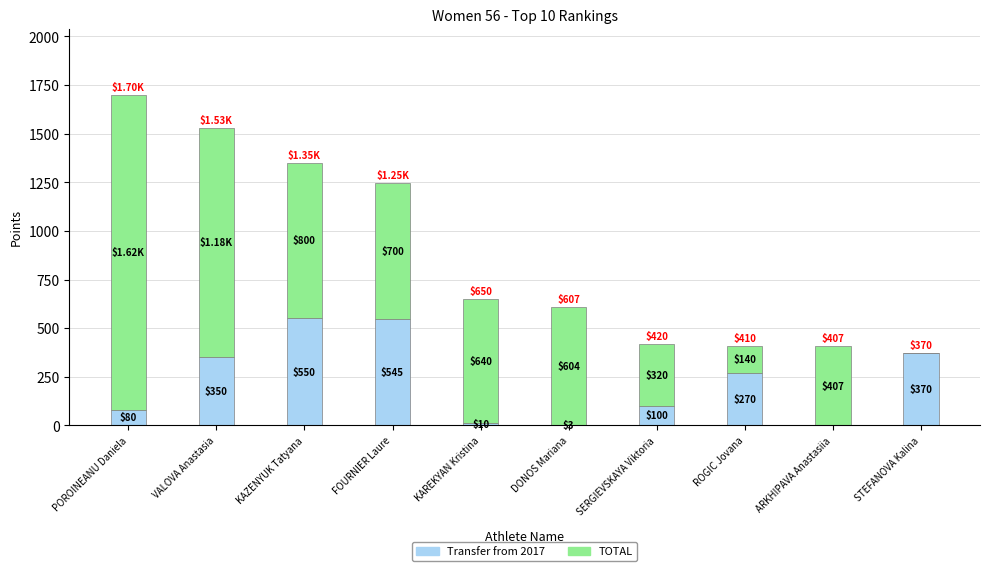

What is the sum of the Transfer from 2017 values at ARKHIPAVA Anastasiia and ROGIC Jovana?

270